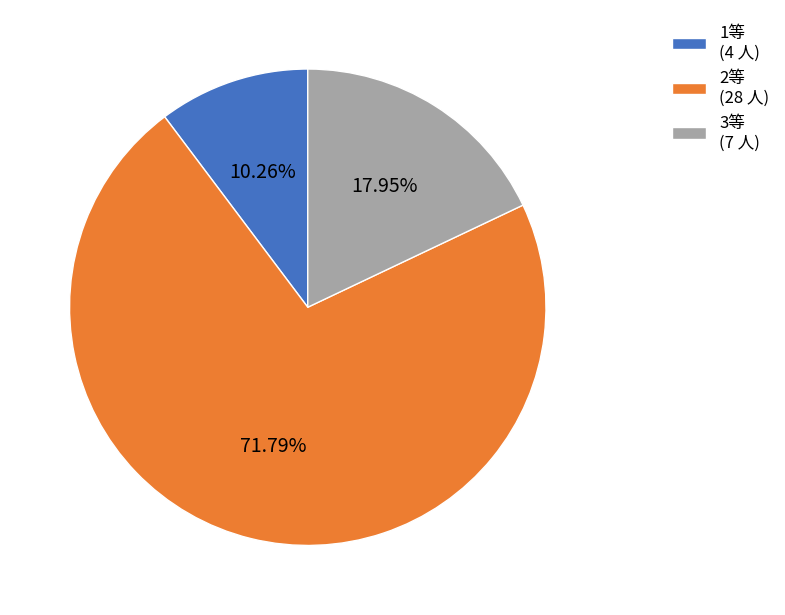

What is the majority slice?

2等 (28 人)